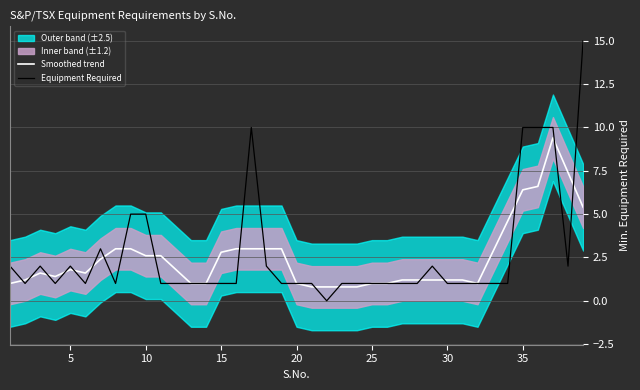

True or false: Equipment Required has a value of 1.0 at 25.

True